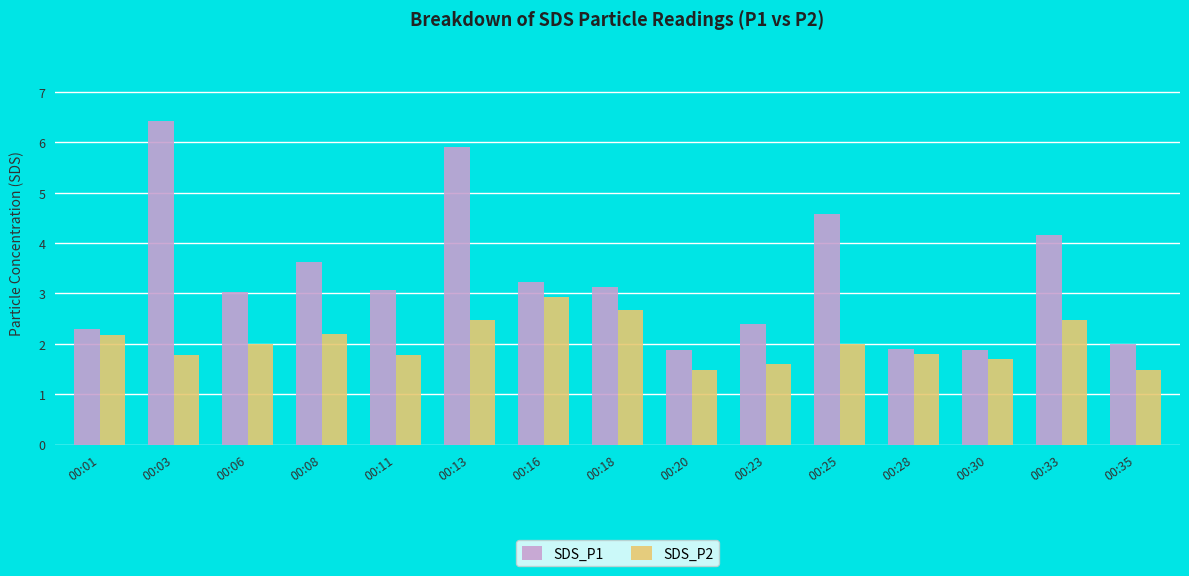

What is the maximum value shown in the chart?

6.4